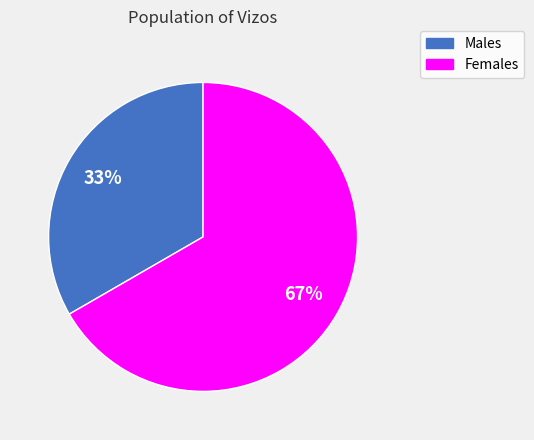

What is the majority slice?

Females